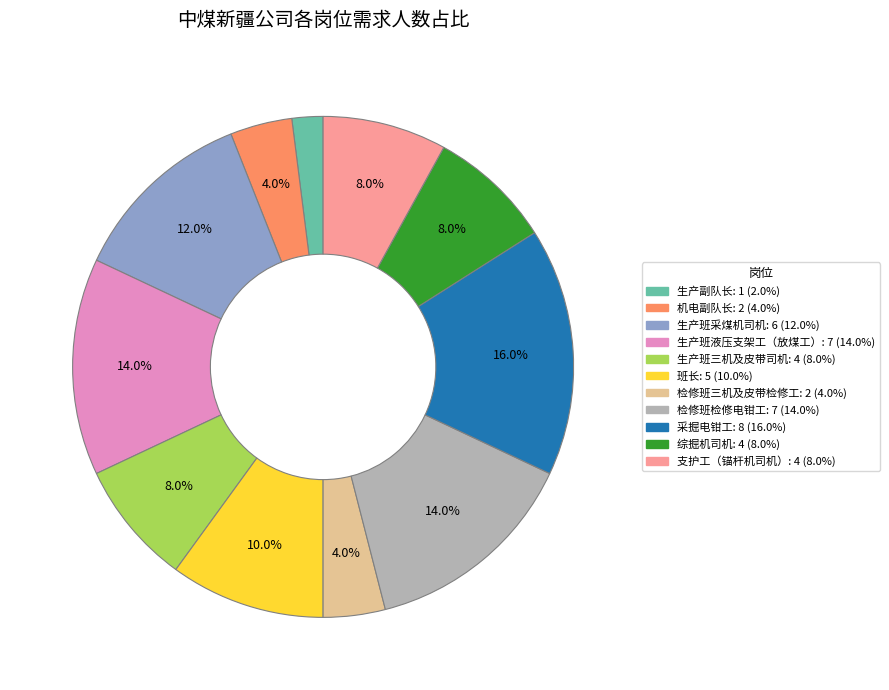

Is it true that 生产班液压支架工（放煤工） is 8% of the pie?

False